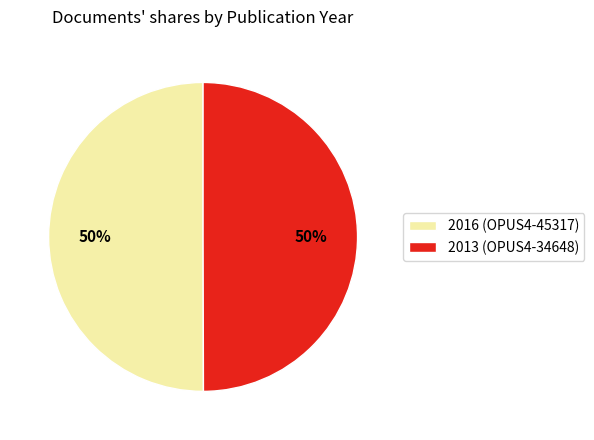

To the nearest percent, what is the combined percentage of 2013 (OPUS4-34648) and 2016 (OPUS4-45317)?

100%